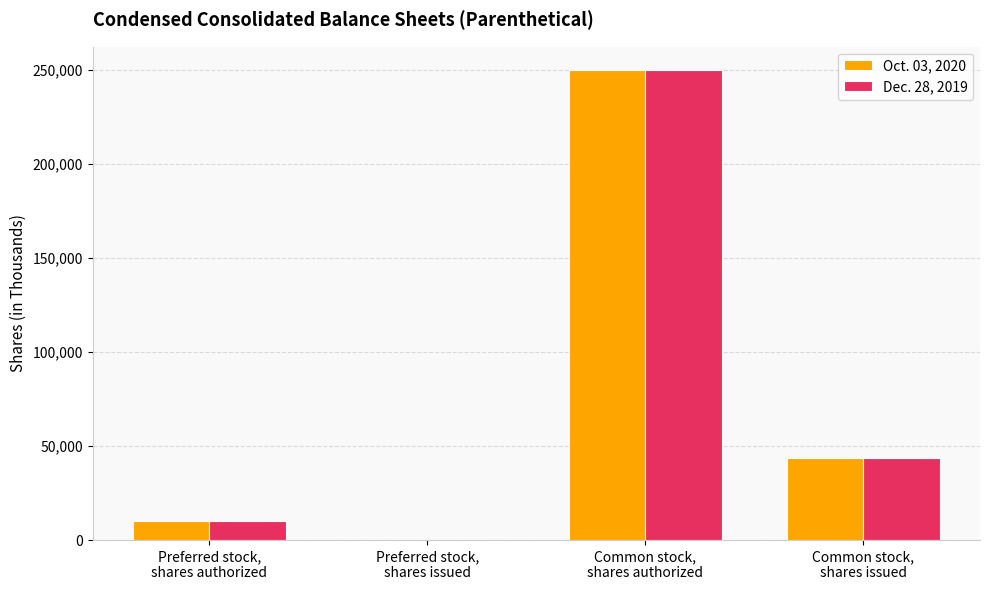

What is the maximum value shown in the chart?

250000